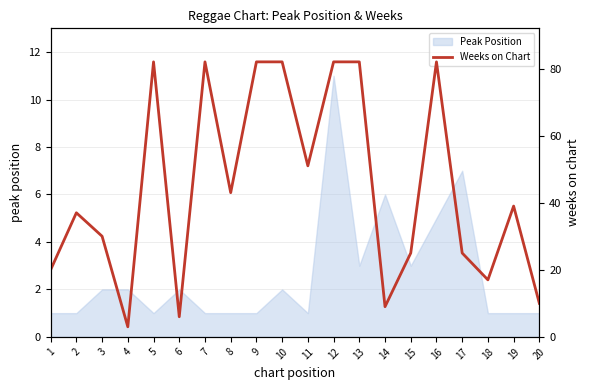

The value of Peak Position at 1 is 2. True or false?

False